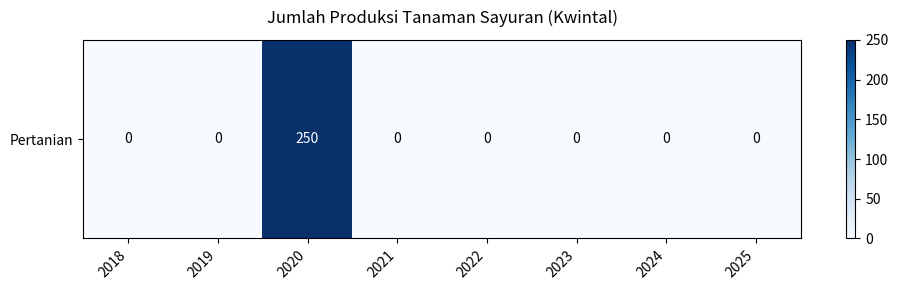

Is it true that the value at 2020 is 1?

True